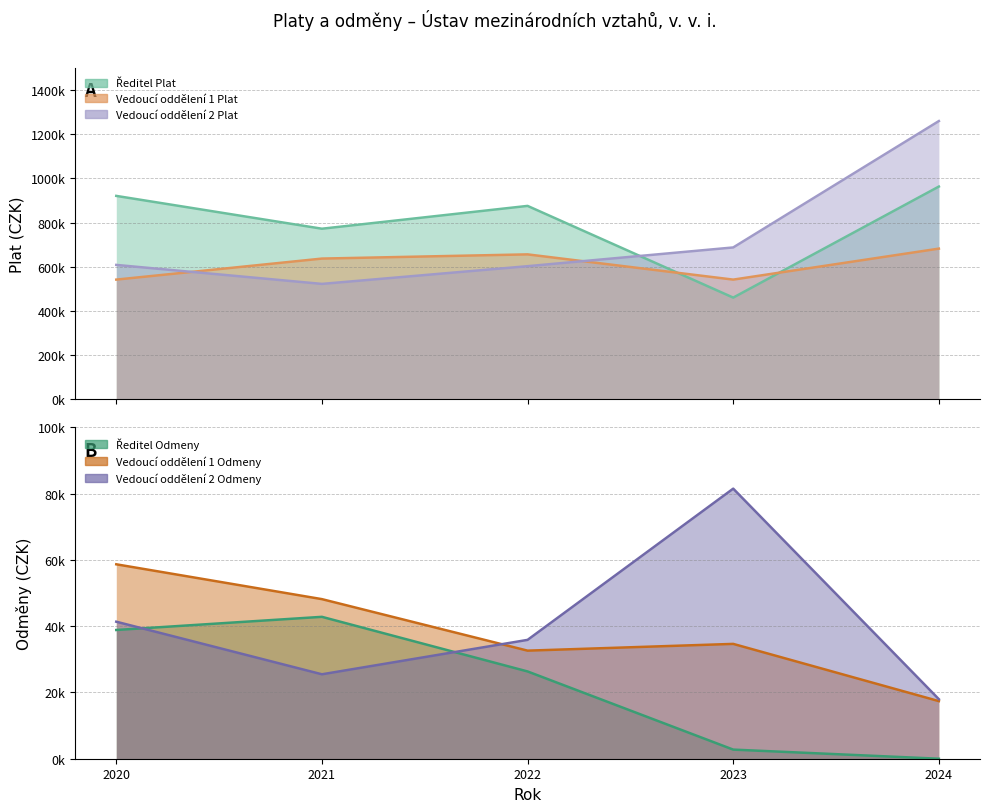

Which series ends up on top after the final intersection of Vedoucí oddělení 1 Plat and Ředitel Plat?

Ředitel Plat